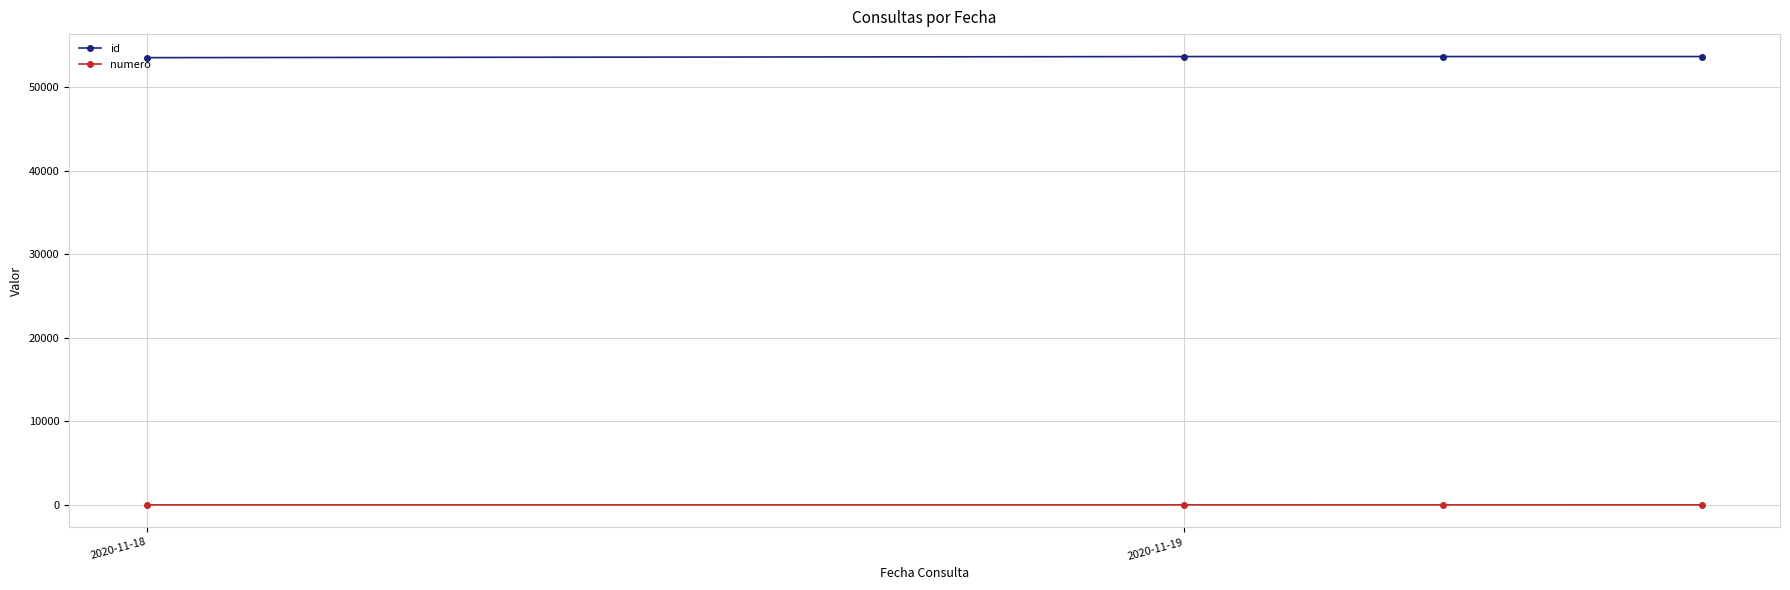

True or false: numero has more than 1 points higher than both neighbors.

False